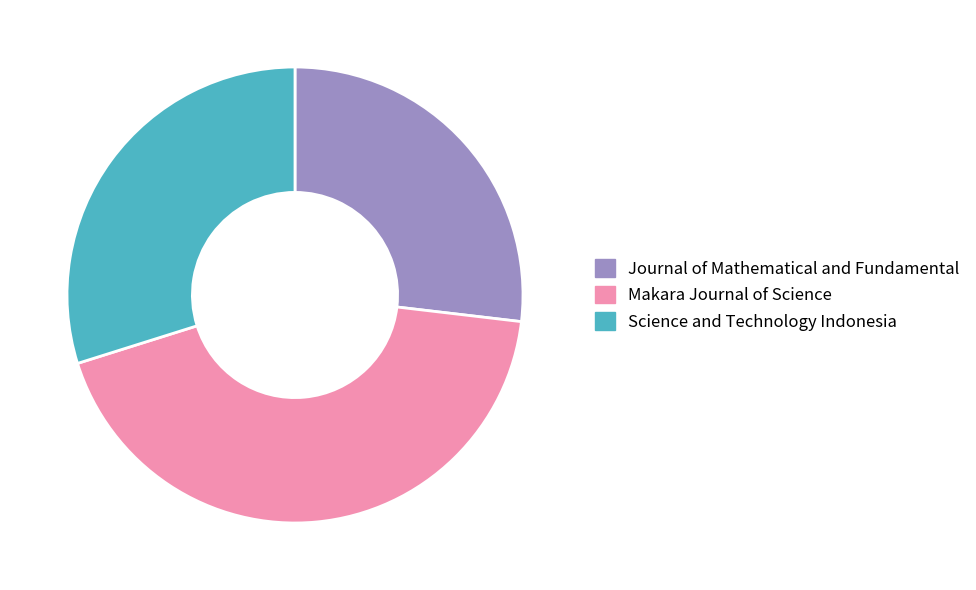

Count the number of slices in the pie.

3